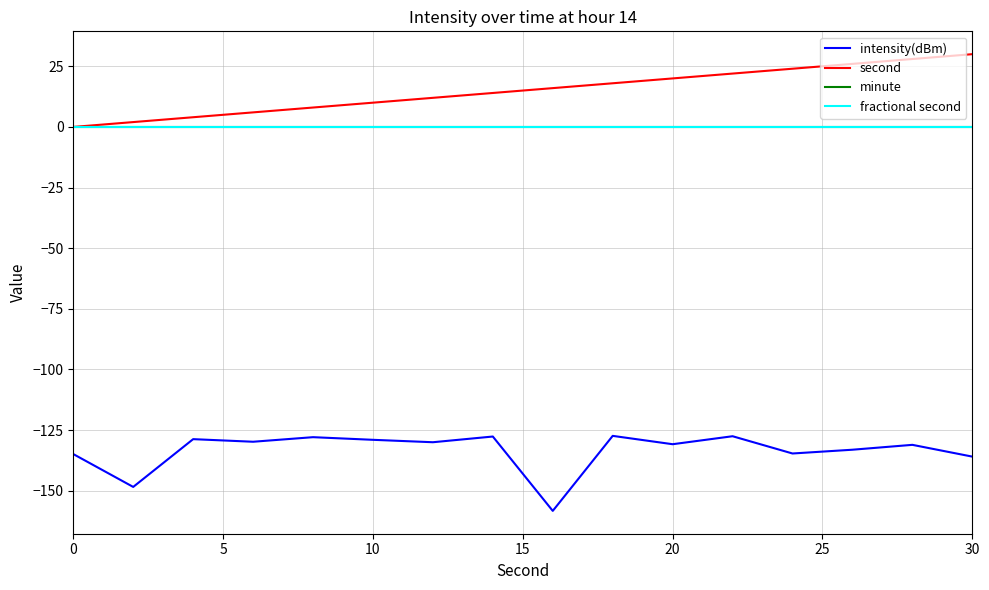

Reading left to right, list all the values displayed in this chart.

intensity(dBm): -134.9	-148.4	-128.7	-129.8	-127.9	-129.0	-130.0	-127.6	-158.3	-127.4	-130.8	-127.5	-134.6	-133.1	-131.1	-135.9
second: 0.0	2.0	4.0	6.0	8.0	10.0	12.0	14.0	16.0	18.0	20.0	22.0	24.0	26.0	28.0	30.0
minute: 0.0	0.0	0.0	0.0	0.0	0.0	0.0	0.0	0.0	0.0	0.0	0.0	0.0	0.0	0.0	0.0
fractional second: 0.0	0.0	0.0	0.0	0.0	0.0	0.0	0.0	0.0	0.0	0.0	0.0	0.0	0.0	0.0	0.0